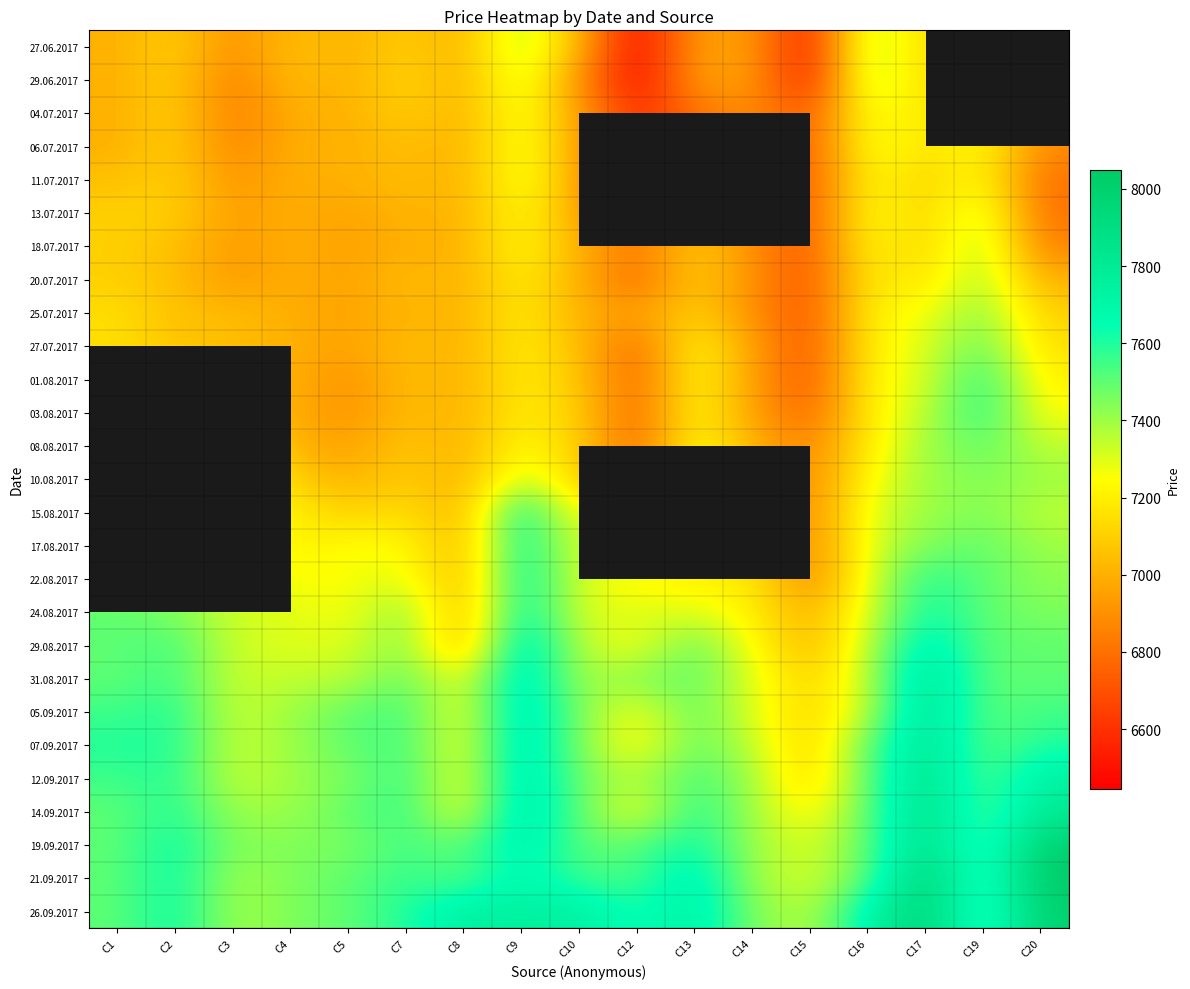

The value of 13.07.2017 at C20 is 1965.3. True or false?

False